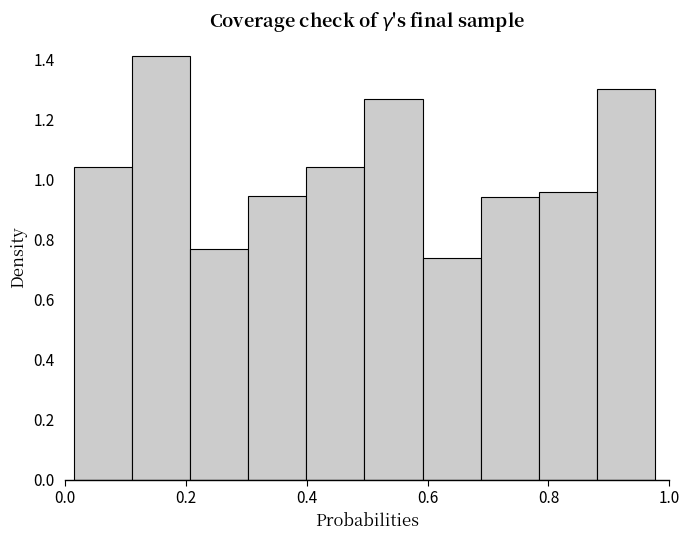

Reading left to right, transcribe this chart: for each bar, give the range it covers on the x-axis and its height. Neither the bar edges nor the heights are printed on the chart, so give them approximately, as read against the axes.

0.02 to 0.12: 1.04
0.12 to 0.20: 1.40
0.20 to 0.30: 0.76
0.30 to 0.40: 0.94
0.40 to 0.50: 1.04
0.50 to 0.60: 1.26
0.60 to 0.68: 0.74
0.68 to 0.78: 0.94
0.78 to 0.88: 0.96
0.88 to 0.98: 1.30